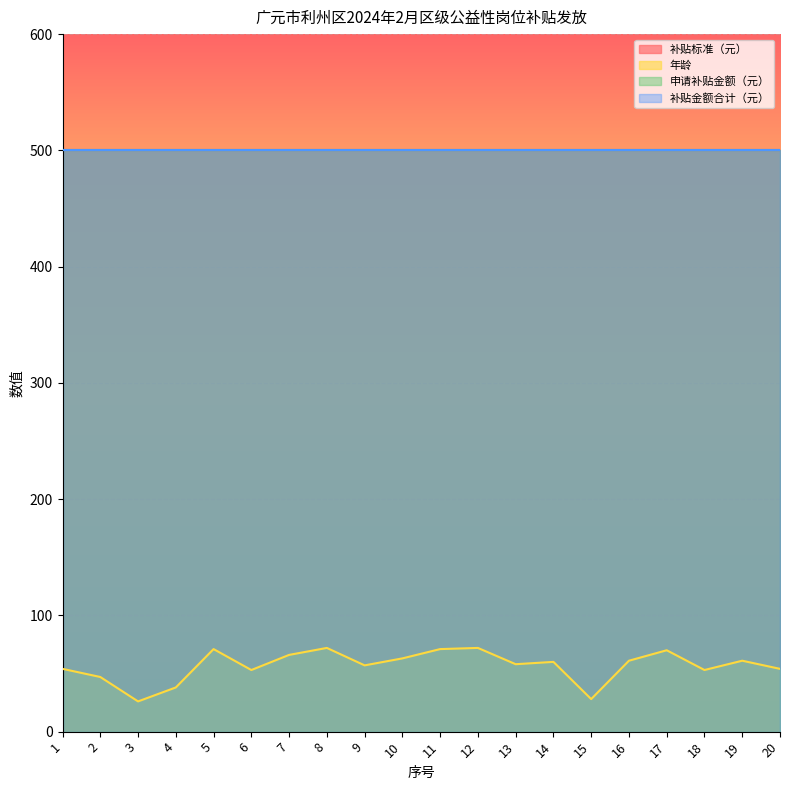

Which category has the lowest value across all series?

3